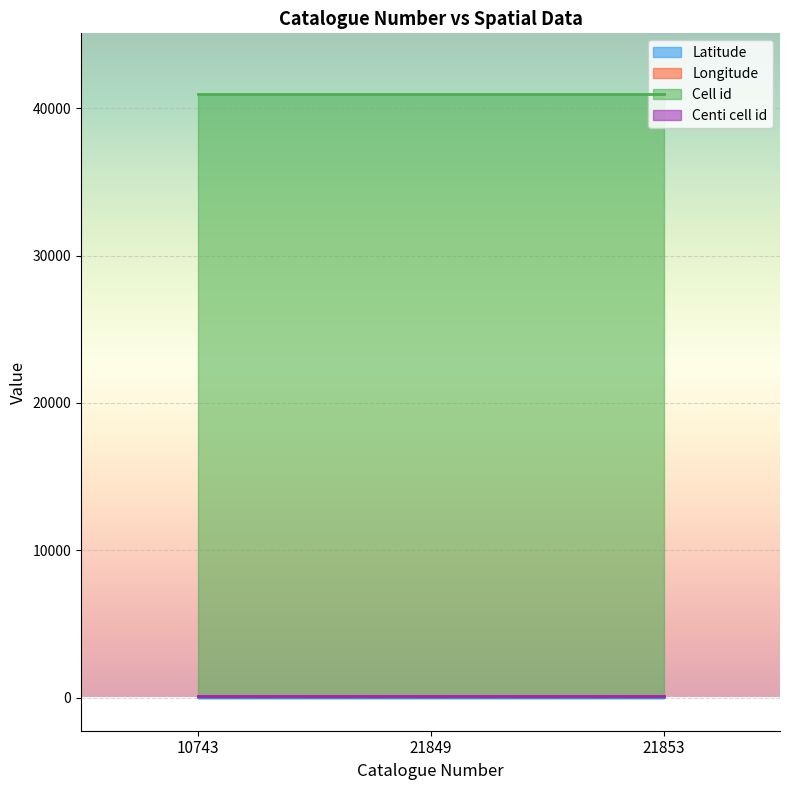

How many distinct data groups are displayed?

4